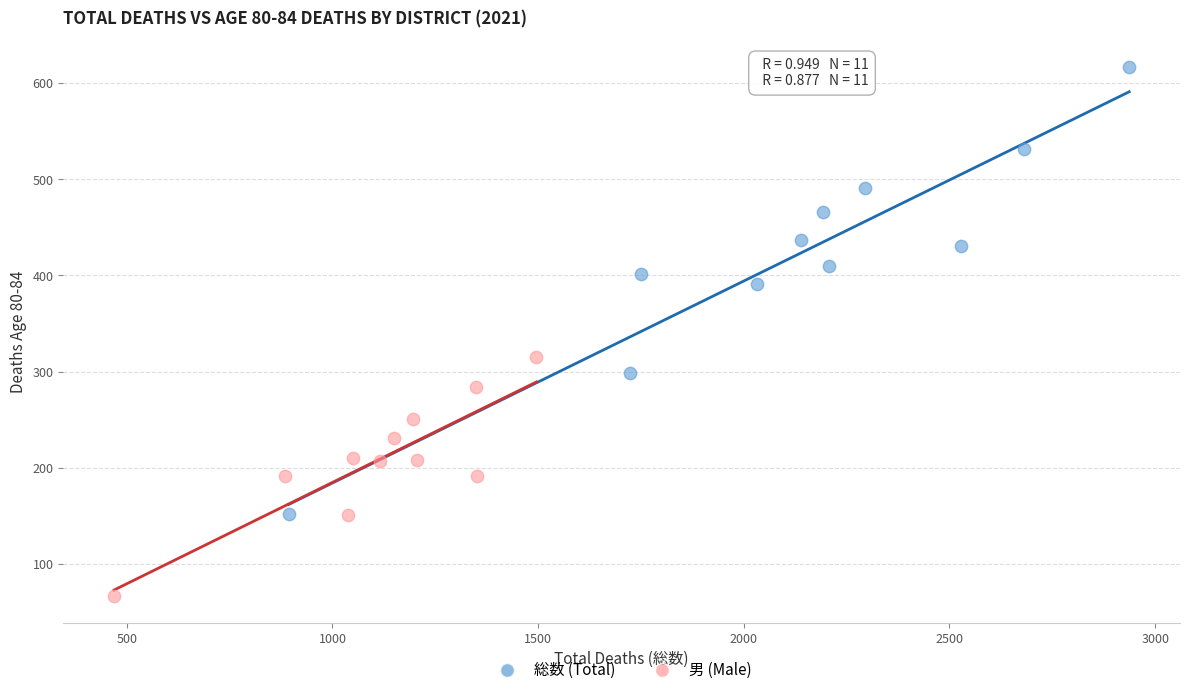

Which series reaches the minimum Y coordinate?

男 (Male)